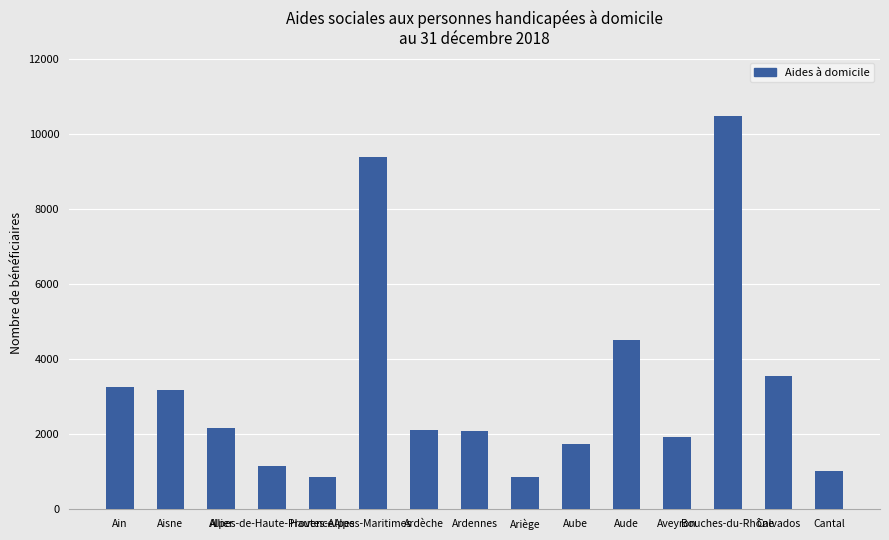

What is the sum of all values?

48125